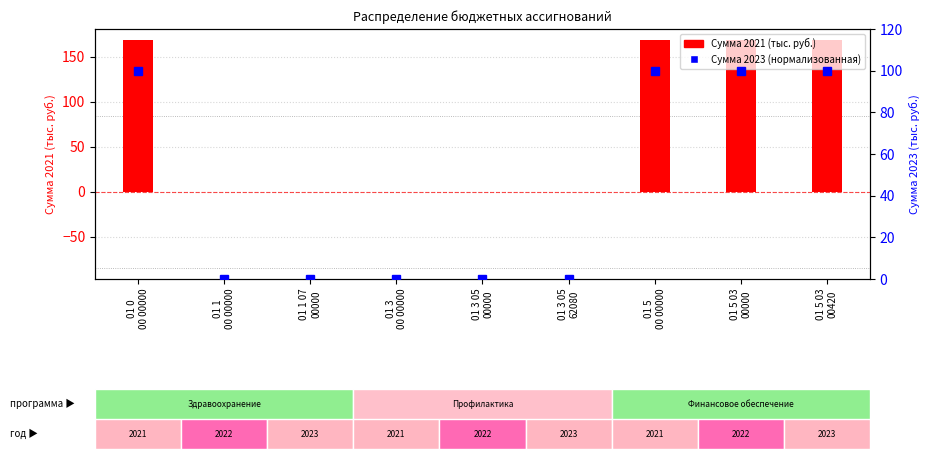

Which series changed the most between 01 0
00 00000 and 01 3
00 00000?

Сумма 2021 (тыс. руб.)